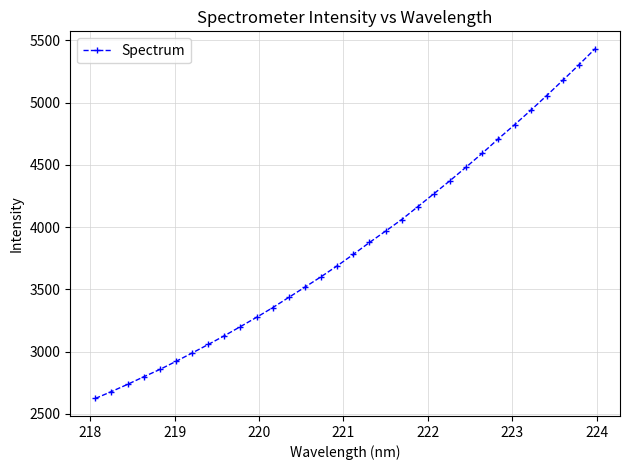

What is the minimum value shown in the chart?

2624.1